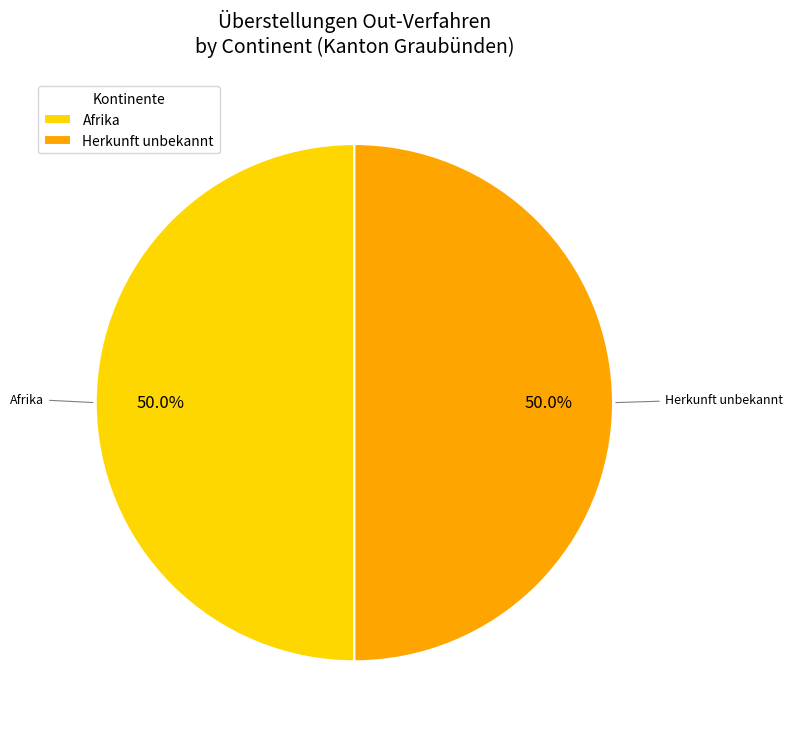

Approximately how many times larger is the value at Herkunft unbekannt compared to Afrika?

1.0